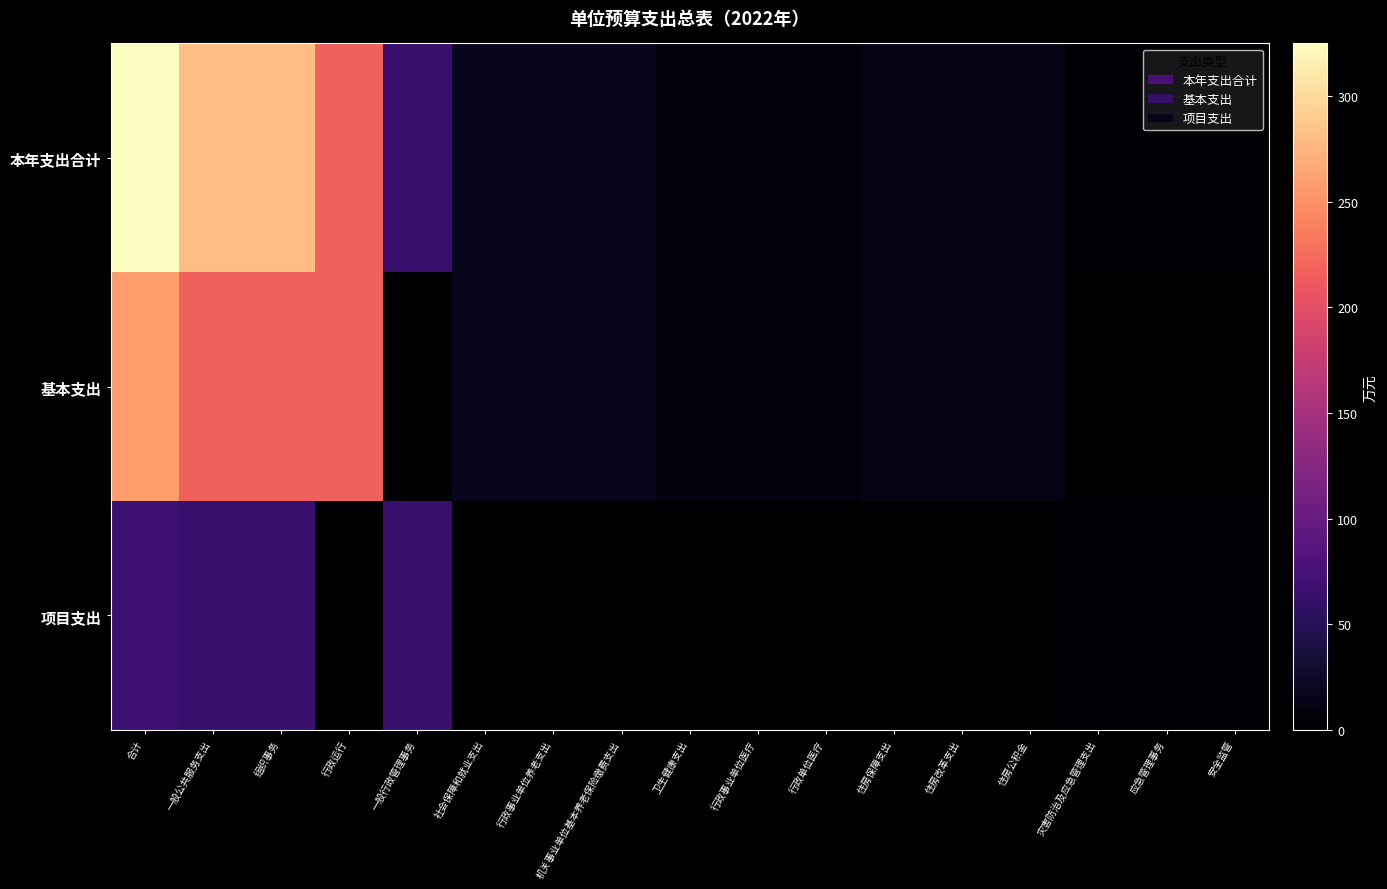

Reading left to right, transcribe all the data shown in this chart.

本年支出合计: 合计=325.0	一般公共服务支出=281.3	组织事务=281.3	行政运行=216.6	一般行政管理事务=64.7	社会保障和就业支出=18.5	行政事业单位养老支出=18.5	机关事业单位基本养老保险缴费支出=18.5	卫生健康支出=9.3	行政事业单位医疗=9.3	行政单位医疗=9.3	住房保障支出=13.9	住房改革支出=13.9	住房公积金=13.9	灾害防治及应急管理支出=2.0	应急管理事务=2.0	安全监管=2.0
基本支出: 合计=258.3	一般公共服务支出=216.6	组织事务=216.6	行政运行=216.6	一般行政管理事务=0.0	社会保障和就业支出=18.5	行政事业单位养老支出=18.5	机关事业单位基本养老保险缴费支出=18.5	卫生健康支出=9.3	行政事业单位医疗=9.3	行政单位医疗=9.3	住房保障支出=13.9	住房改革支出=13.9	住房公积金=13.9	灾害防治及应急管理支出=0.0	应急管理事务=0.0	安全监管=0.0
项目支出: 合计=66.7	一般公共服务支出=64.7	组织事务=64.7	行政运行=0.0	一般行政管理事务=64.7	社会保障和就业支出=0.0	行政事业单位养老支出=0.0	机关事业单位基本养老保险缴费支出=0.0	卫生健康支出=0.0	行政事业单位医疗=0.0	行政单位医疗=0.0	住房保障支出=0.0	住房改革支出=0.0	住房公积金=0.0	灾害防治及应急管理支出=2.0	应急管理事务=2.0	安全监管=2.0